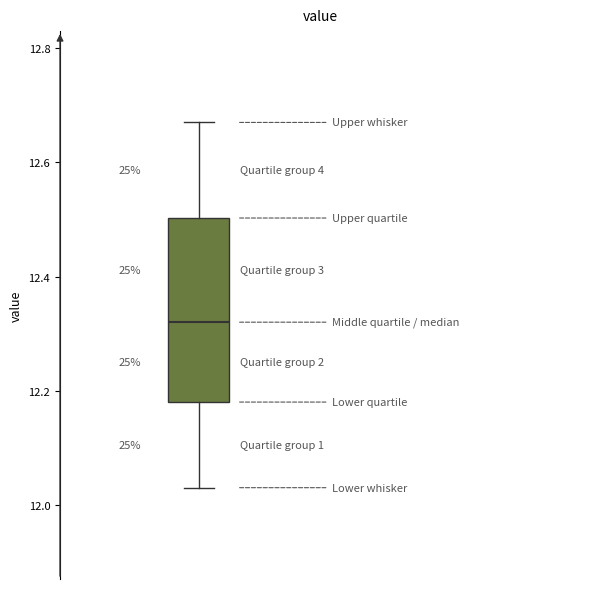

Where is the lower edge of the box on the y-axis? The values are not printed on the chart, so give them approximately, as read against the axis.

12.18